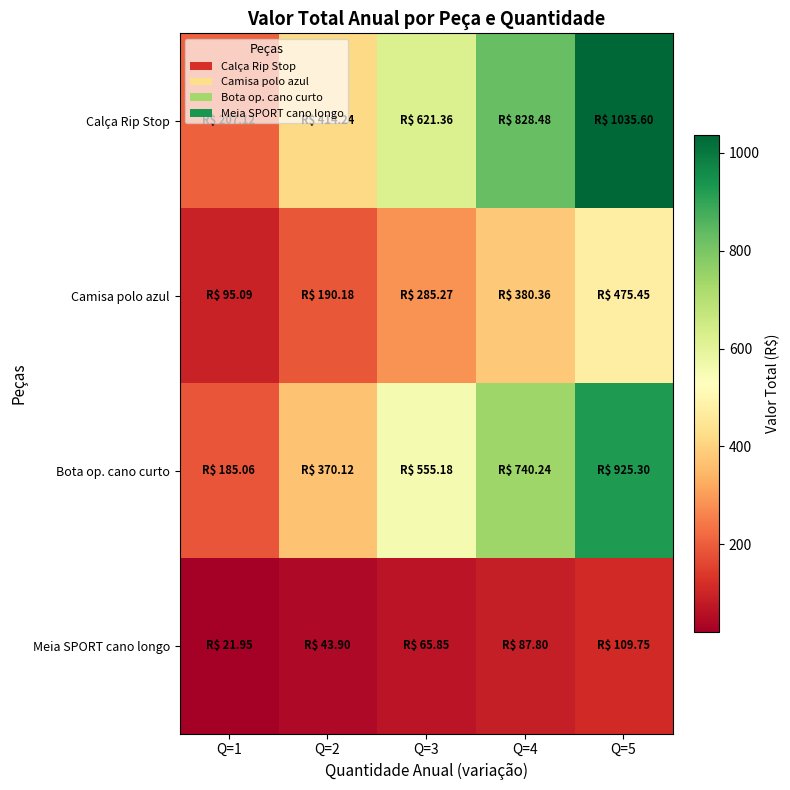

How many data points does each series have?

5